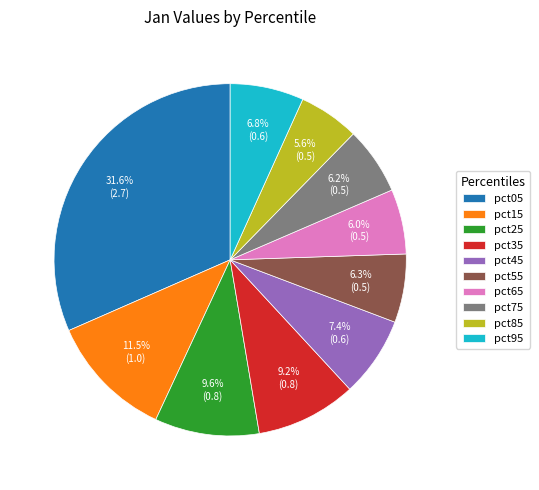

To the nearest percent, what is the average slice percentage?

10%